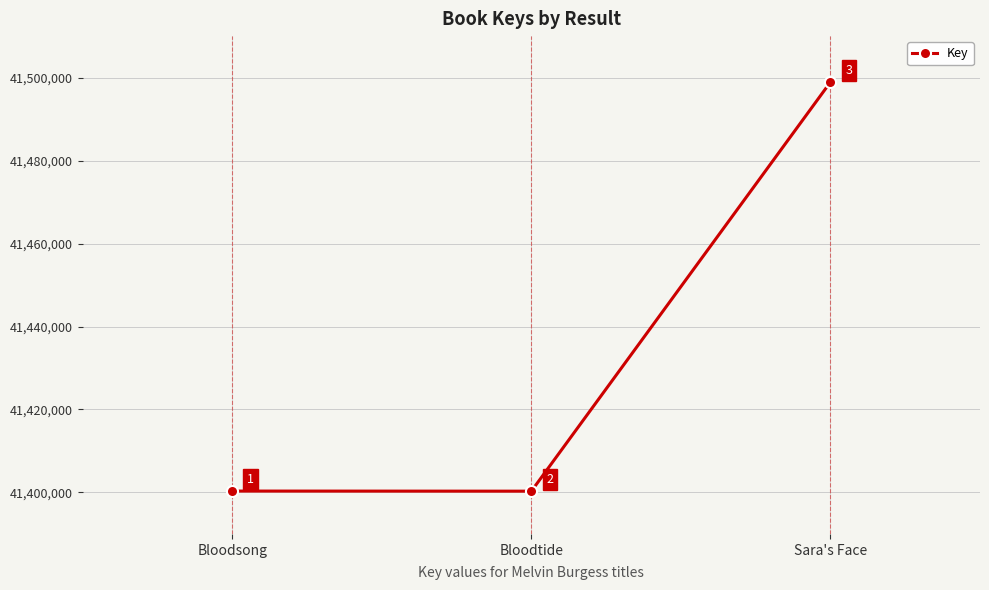

Read the value at Bloodsong, to the nearest 10.

41400340